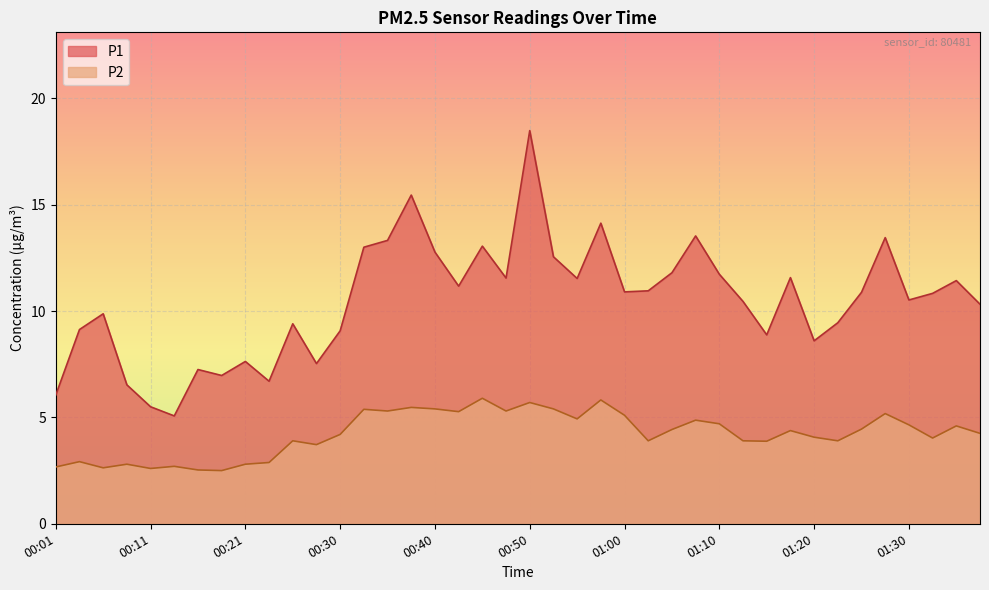

True or false: P2 has more than 1 interior local peaks.

True